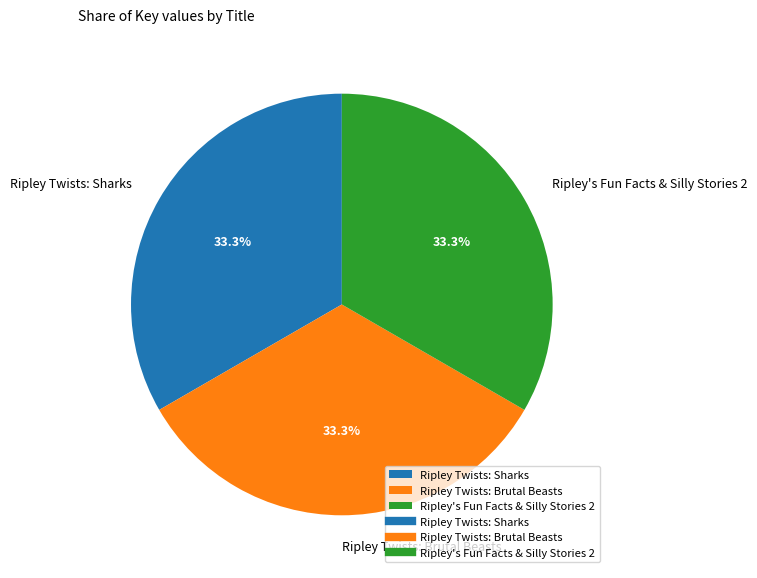

Combined, do Ripley Twists: Sharks and Ripley's Fun Facts & Silly Stories 2 account for over 50%?

Yes